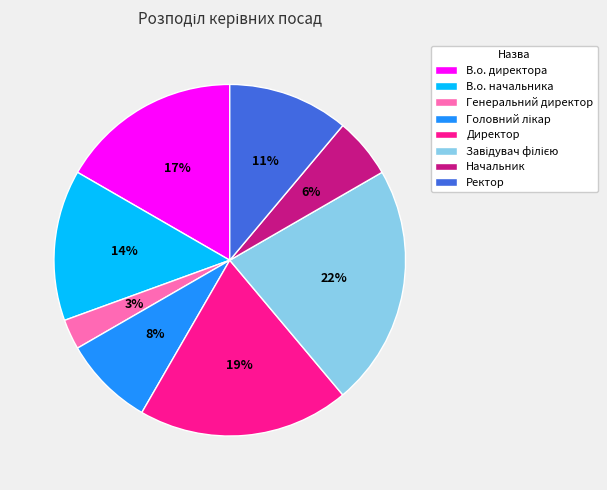

Does any single category account for the majority?

No